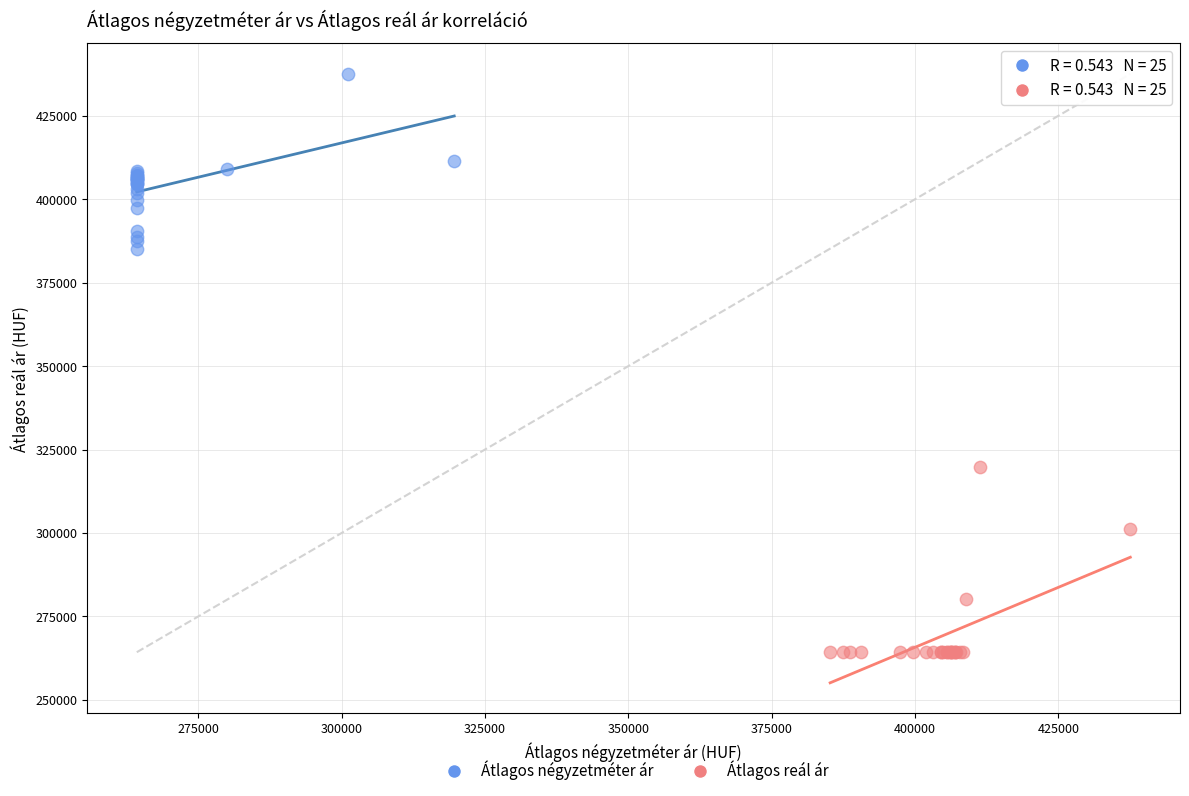

Which series reaches the maximum Y coordinate?

Átlagos négyzetméter ár